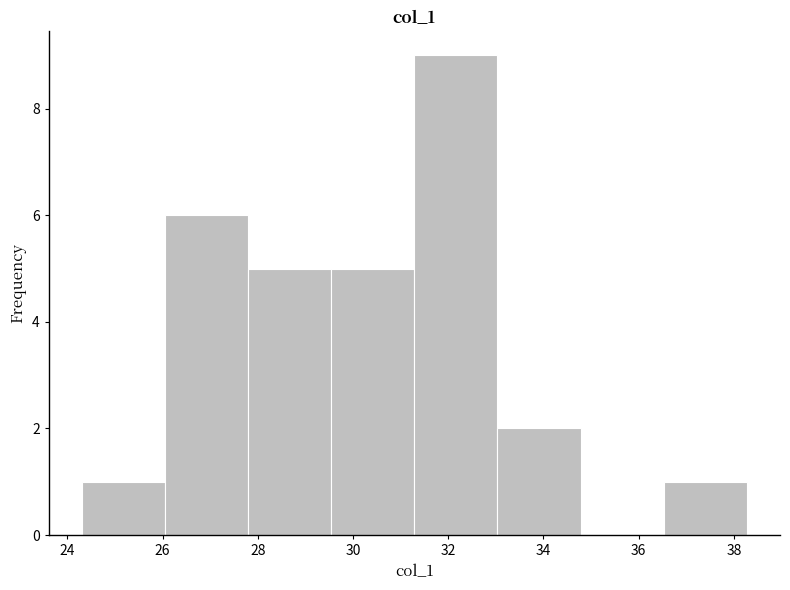

Reading left to right, list every bar in this chart as the range it spans on the x-axis followed by its height. Neither the bar edges nor the heights are printed on the chart, so give them approximately, as read against the axes.

24.4 to 26.0: 1
26.0 to 27.8: 6
27.8 to 29.6: 5
29.6 to 31.2: 5
31.2 to 33.0: 9
33.0 to 34.8: 2
34.8 to 36.6: 0
36.6 to 38.2: 1